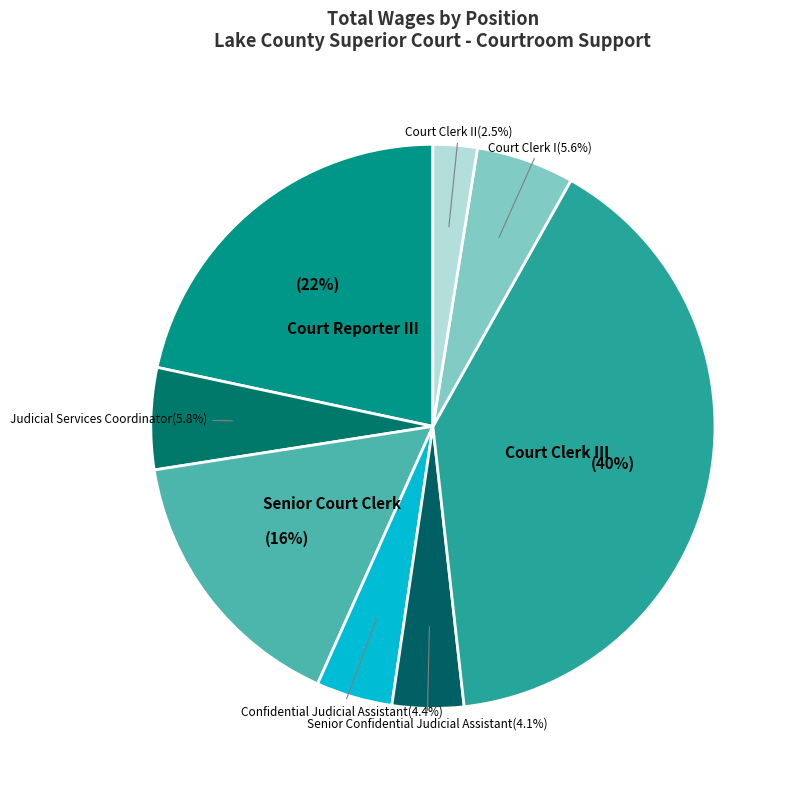

Between Court Clerk I and Court Reporter III, which is larger?

Court Reporter III